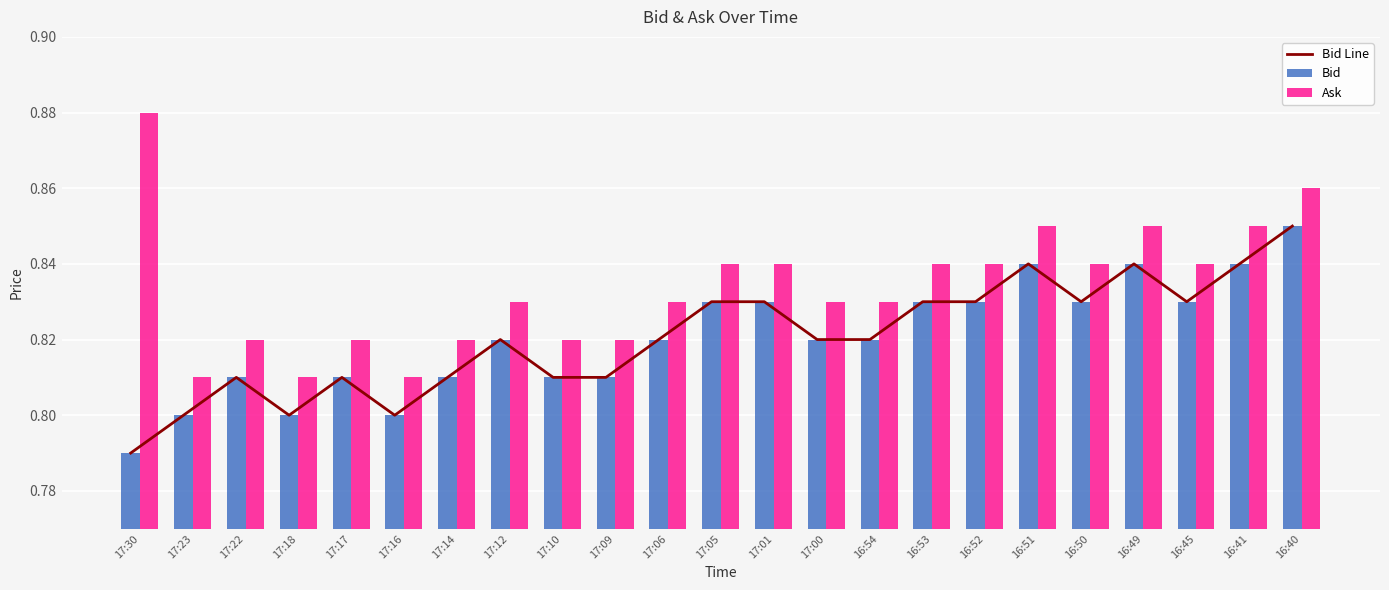

Which series has the largest total across all categories?

Ask